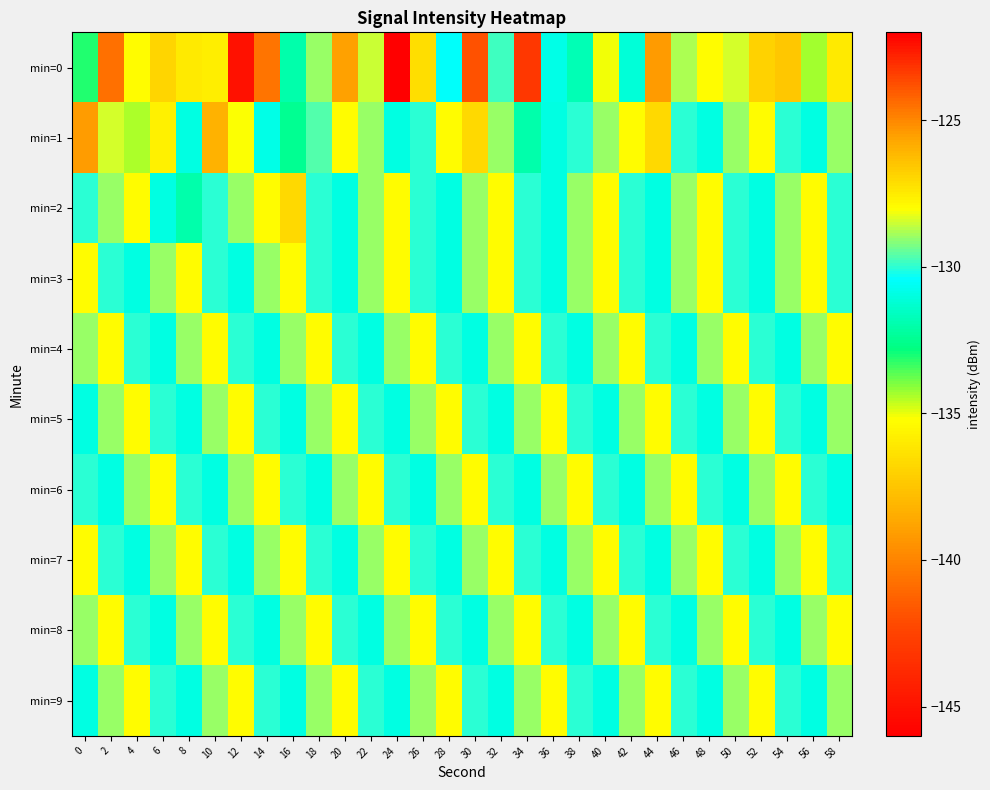

Reading left to right, extract all data points from this chart.

min=0: 0=-133.1	2=-124.5	4=-127.9	6=-127.0	8=-127.5	10=-127.5	12=-122.4	14=-140.6	16=-132.0	18=-129.0	20=-138.9	22=-128.6	24=-145.9	26=-136.5	28=-130.5	30=-123.8	32=-129.8	34=-143.0	36=-130.9	38=-131.8	40=-135.0	42=-131.1	44=-125.4	46=-128.8	48=-127.9	50=-128.4	52=-126.8	54=-126.6	56=-134.4	58=-127.5
min=1: 0=-139.1	2=-128.4	4=-134.4	6=-127.7	8=-130.9	10=-126.0	12=-128.1	14=-130.8	16=-132.5	18=-129.7	20=-128.0	22=-129.0	24=-131.0	26=-130.0	28=-128.0	30=-127.0	32=-129.0	34=-132.0	36=-131.0	38=-130.0	40=-129.0	42=-128.0	44=-127.0	46=-130.0	48=-131.0	50=-129.0	52=-128.0	54=-130.0	56=-131.0	58=-129.0
min=2: 0=-130.0	2=-129.0	4=-128.0	6=-131.0	8=-132.0	10=-130.0	12=-129.0	14=-128.0	16=-127.0	18=-130.0	20=-131.0	22=-129.0	24=-128.0	26=-130.0	28=-131.0	30=-129.0	32=-128.0	34=-130.0	36=-131.0	38=-129.0	40=-128.0	42=-130.0	44=-131.0	46=-129.0	48=-128.0	50=-130.0	52=-131.0	54=-129.0	56=-128.0	58=-130.0
min=3: 0=-128.0	2=-130.0	4=-131.0	6=-129.0	8=-128.0	10=-130.0	12=-131.0	14=-129.0	16=-128.0	18=-130.0	20=-131.0	22=-129.0	24=-128.0	26=-130.0	28=-131.0	30=-129.0	32=-128.0	34=-130.0	36=-131.0	38=-129.0	40=-128.0	42=-130.0	44=-131.0	46=-129.0	48=-128.0	50=-130.0	52=-131.0	54=-129.0	56=-128.0	58=-130.0
min=4: 0=-129.0	2=-128.0	4=-130.0	6=-131.0	8=-129.0	10=-128.0	12=-130.0	14=-131.0	16=-129.0	18=-128.0	20=-130.0	22=-131.0	24=-129.0	26=-128.0	28=-130.0	30=-131.0	32=-129.0	34=-128.0	36=-130.0	38=-131.0	40=-129.0	42=-128.0	44=-130.0	46=-131.0	48=-129.0	50=-128.0	52=-130.0	54=-131.0	56=-129.0	58=-128.0
min=5: 0=-131.0	2=-129.0	4=-128.0	6=-130.0	8=-131.0	10=-129.0	12=-128.0	14=-130.0	16=-131.0	18=-129.0	20=-128.0	22=-130.0	24=-131.0	26=-129.0	28=-128.0	30=-130.0	32=-131.0	34=-129.0	36=-128.0	38=-130.0	40=-131.0	42=-129.0	44=-128.0	46=-130.0	48=-131.0	50=-129.0	52=-128.0	54=-130.0	56=-131.0	58=-129.0
min=6: 0=-130.0	2=-131.0	4=-129.0	6=-128.0	8=-130.0	10=-131.0	12=-129.0	14=-128.0	16=-130.0	18=-131.0	20=-129.0	22=-128.0	24=-130.0	26=-131.0	28=-129.0	30=-128.0	32=-130.0	34=-131.0	36=-129.0	38=-128.0	40=-130.0	42=-131.0	44=-129.0	46=-128.0	48=-130.0	50=-131.0	52=-129.0	54=-128.0	56=-130.0	58=-131.0
min=7: 0=-128.0	2=-130.0	4=-131.0	6=-129.0	8=-128.0	10=-130.0	12=-131.0	14=-129.0	16=-128.0	18=-130.0	20=-131.0	22=-129.0	24=-128.0	26=-130.0	28=-131.0	30=-129.0	32=-128.0	34=-130.0	36=-131.0	38=-129.0	40=-128.0	42=-130.0	44=-131.0	46=-129.0	48=-128.0	50=-130.0	52=-131.0	54=-129.0	56=-128.0	58=-130.0
min=8: 0=-129.0	2=-128.0	4=-130.0	6=-131.0	8=-129.0	10=-128.0	12=-130.0	14=-131.0	16=-129.0	18=-128.0	20=-130.0	22=-131.0	24=-129.0	26=-128.0	28=-130.0	30=-131.0	32=-129.0	34=-128.0	36=-130.0	38=-131.0	40=-129.0	42=-128.0	44=-130.0	46=-131.0	48=-129.0	50=-128.0	52=-130.0	54=-131.0	56=-129.0	58=-128.0
min=9: 0=-131.0	2=-129.0	4=-128.0	6=-130.0	8=-131.0	10=-129.0	12=-128.0	14=-130.0	16=-131.0	18=-129.0	20=-128.0	22=-130.0	24=-131.0	26=-129.0	28=-128.0	30=-130.0	32=-131.0	34=-129.0	36=-128.0	38=-130.0	40=-131.0	42=-129.0	44=-128.0	46=-130.0	48=-131.0	50=-129.0	52=-128.0	54=-130.0	56=-131.0	58=-129.0